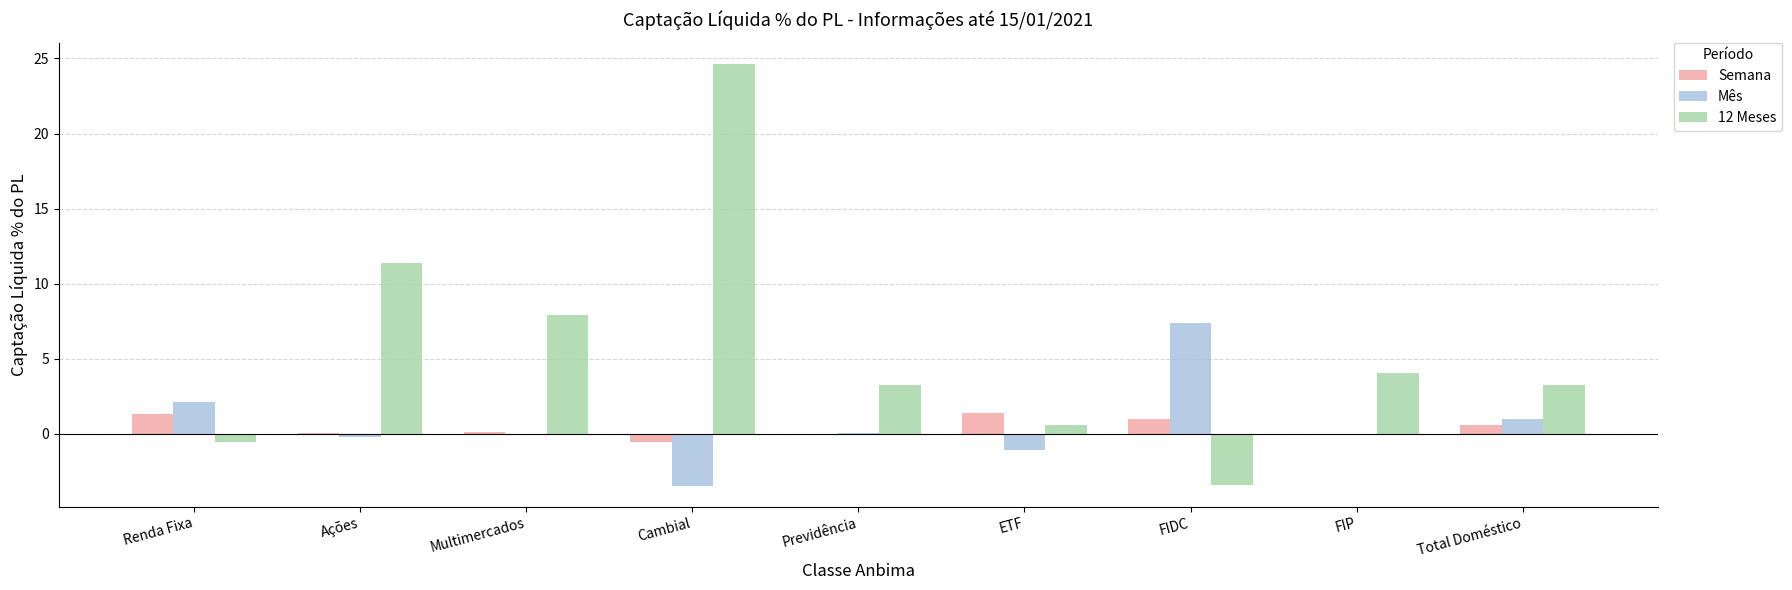

Are the bars horizontal?

No